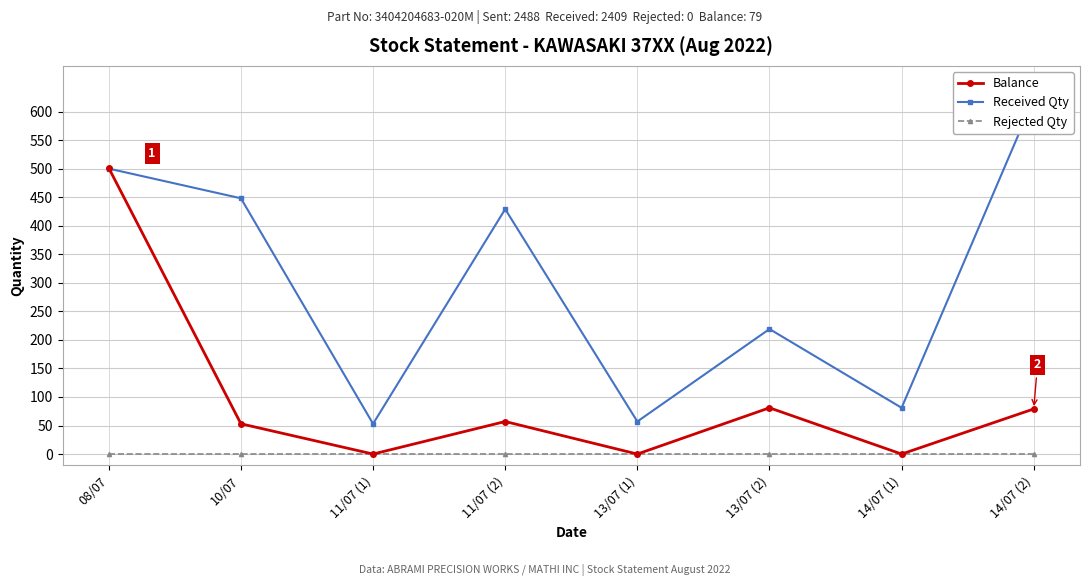

What are all the series names shown in the legend?

Balance, Received Qty, Rejected Qty